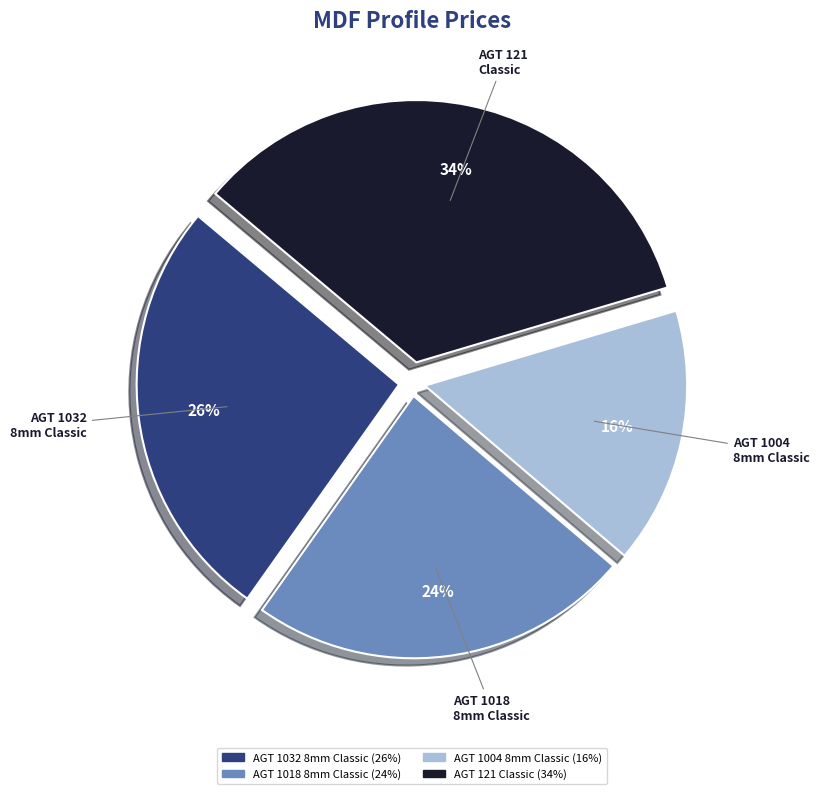

Which has a higher value, AGT 1018 8mm Classic or AGT 121 Classic?

AGT 121 Classic